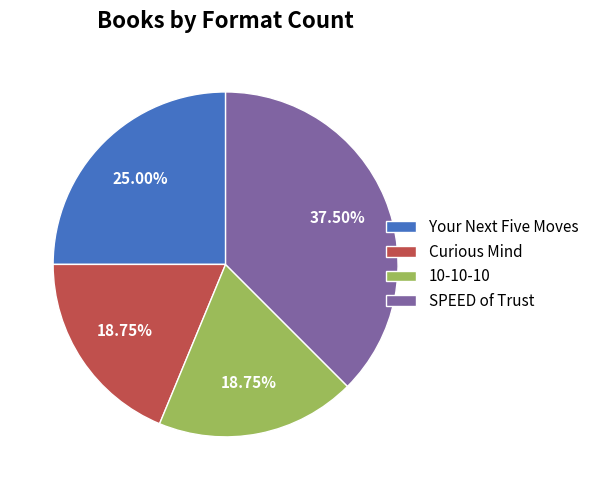

Which slice is the largest?

SPEED of Trust